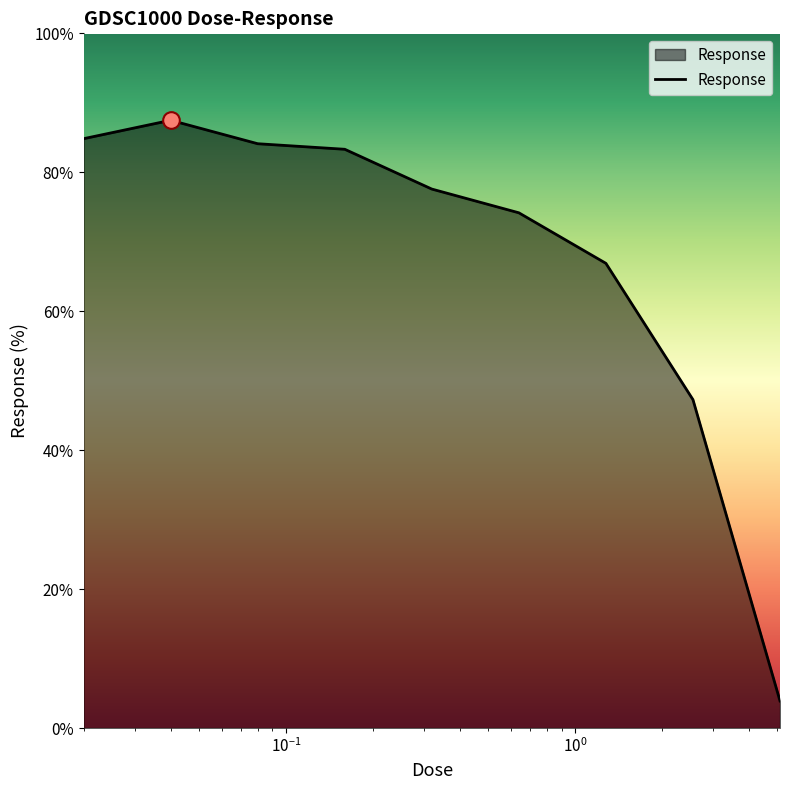

How many distinct data groups are displayed?

1